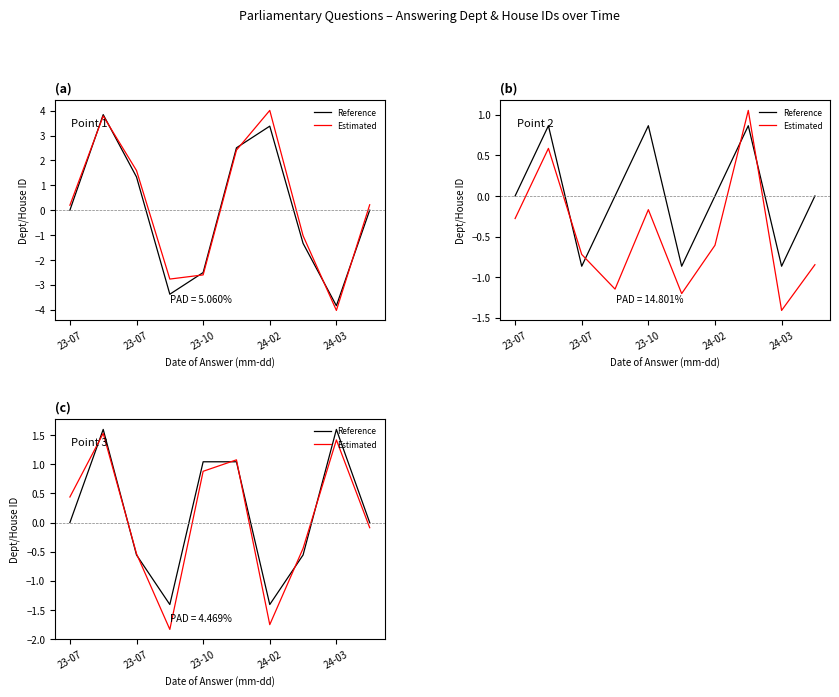

Is it true that Reference equals 2.3 at 23-07?

False